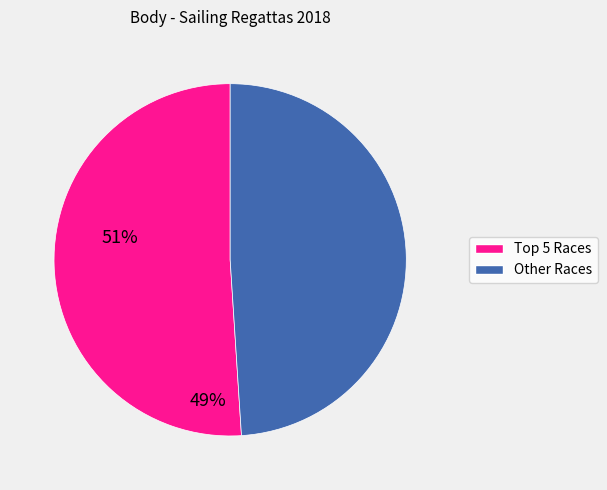

Is there a majority slice in this chart?

Yes